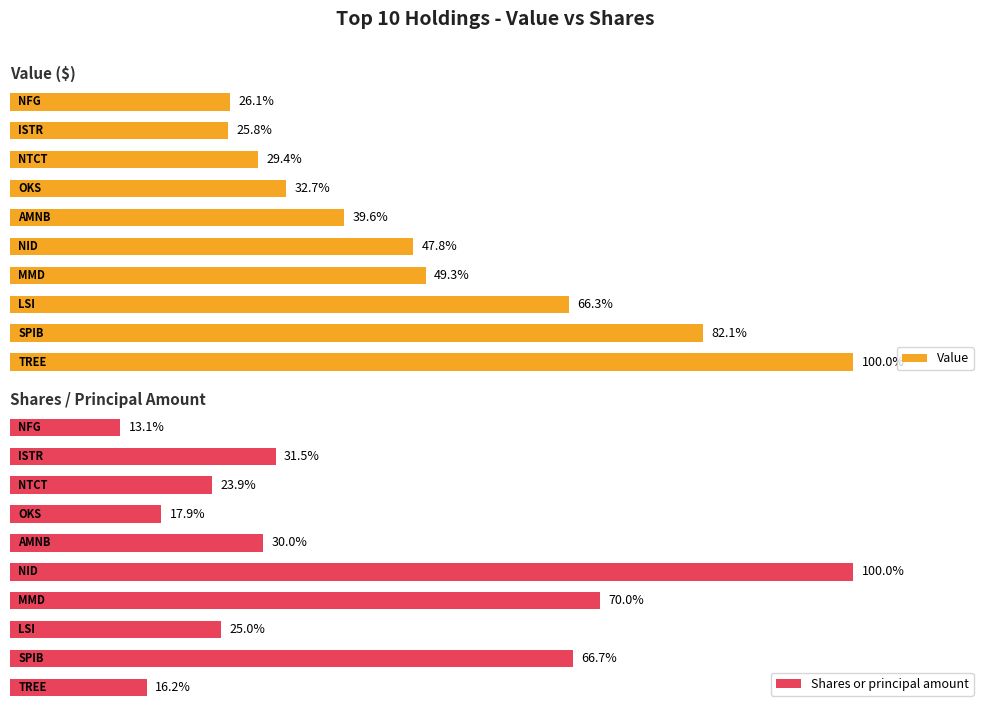

What is the sum of the Value values at 0 and 8?

1407000